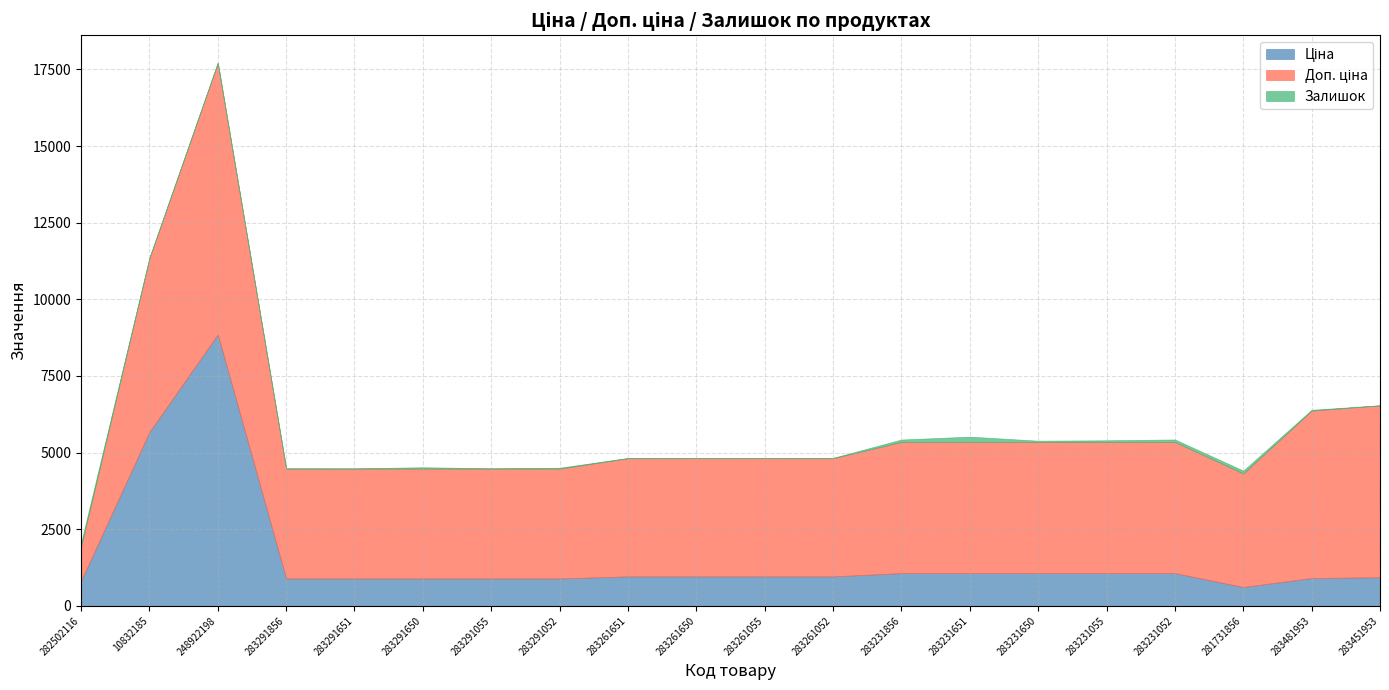

What is the approximate value of Ціна at 283291052?

895.9